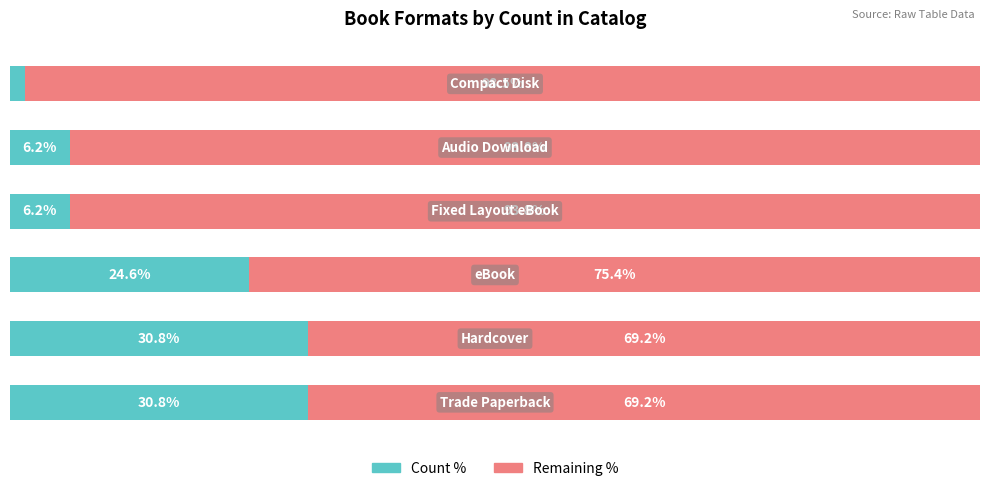

What is the minimum value for Count %?

1.5